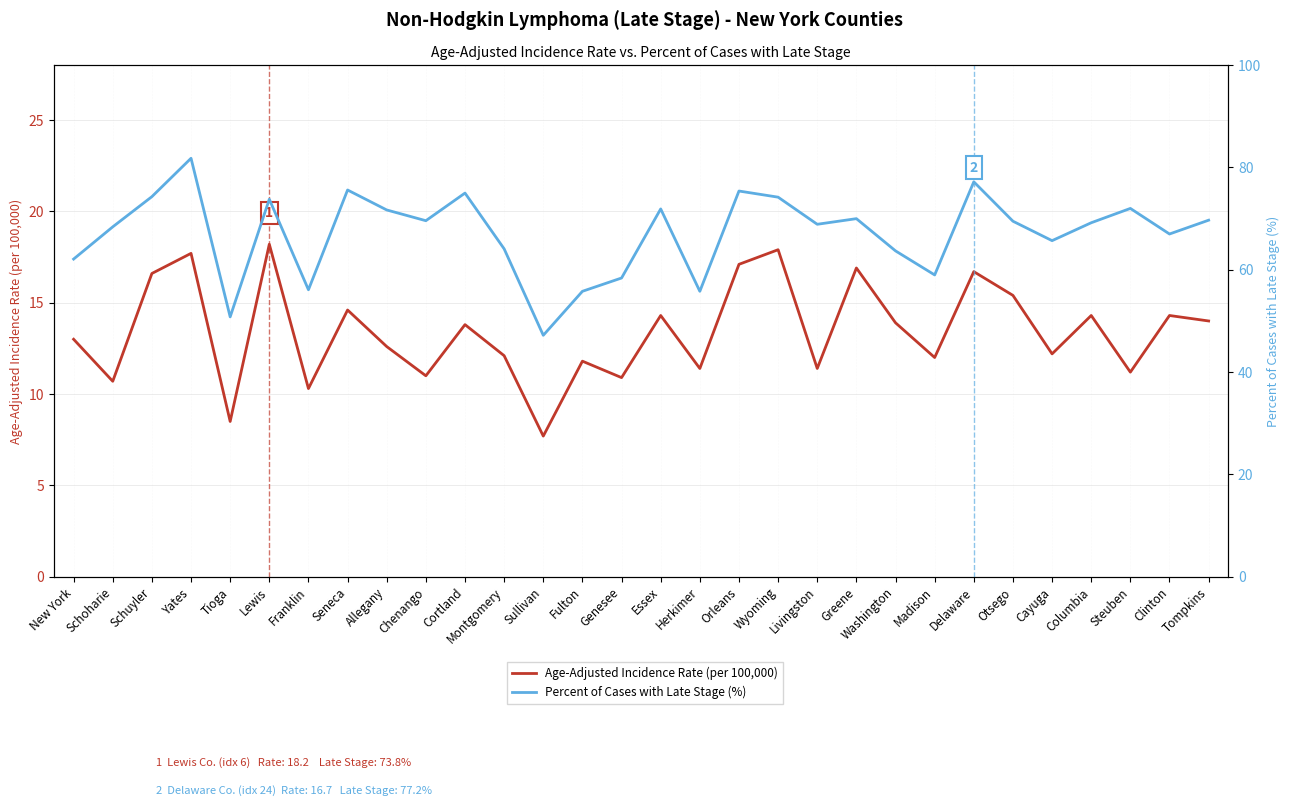

Between Cortland and Steuben, which series saw the biggest shift?

Percent of Cases with Late Stage (%)